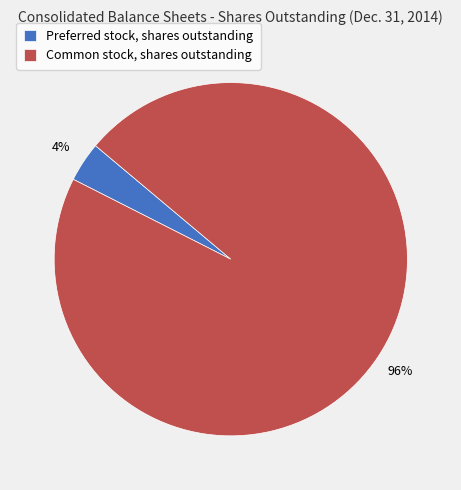

To the nearest percent, what portion does Common stock, shares outstanding represent?

96%